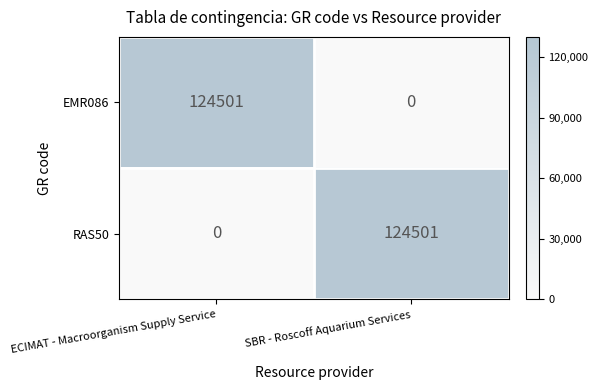

The RAS50 series shows 47443 at SBR - Roscoff Aquarium Services. True or false?

False